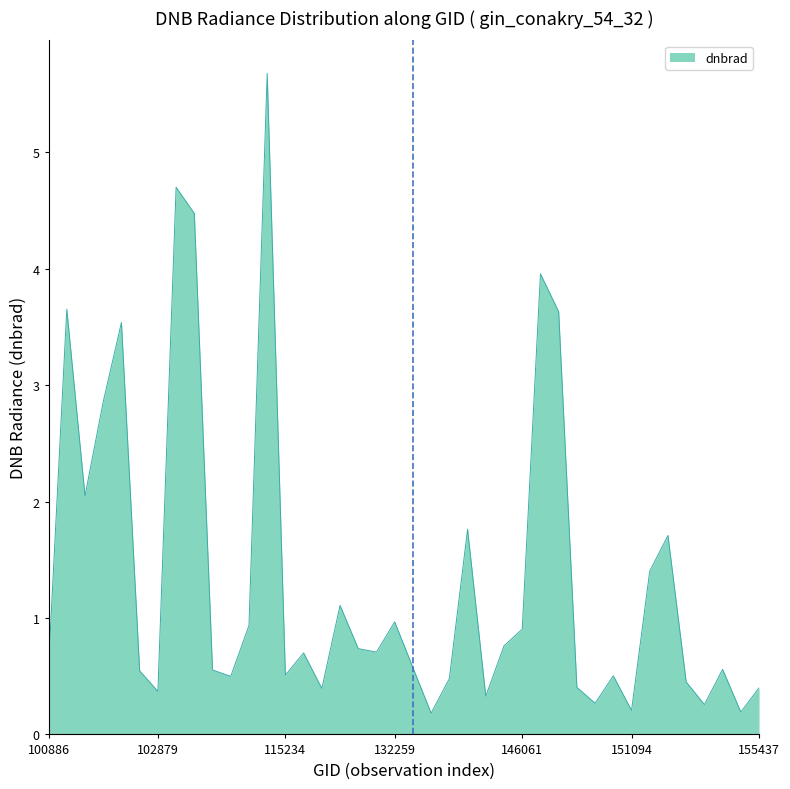

What is the greatest value displayed?

5.7